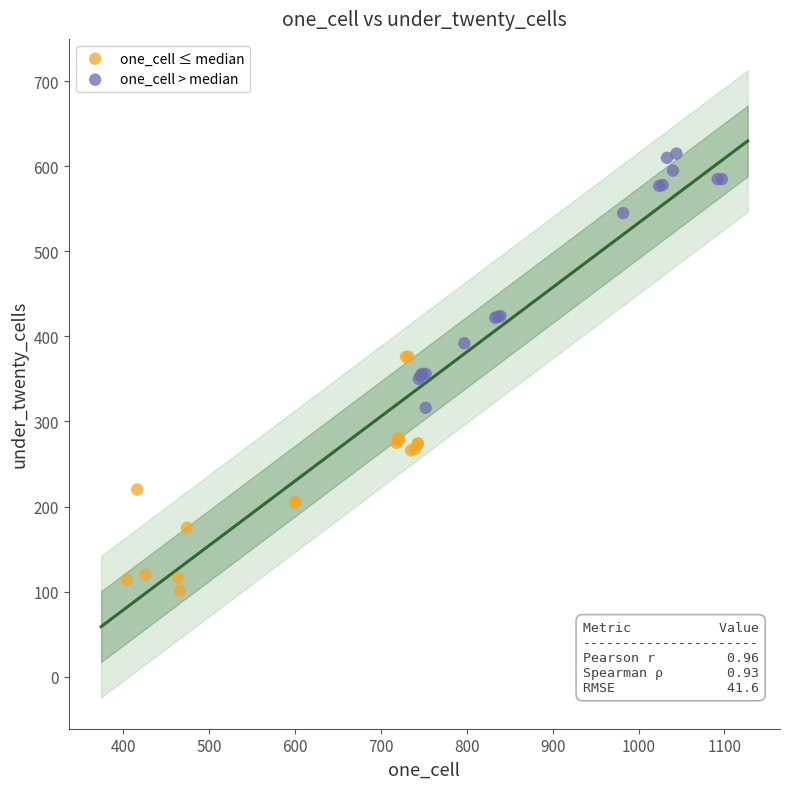

Which series reaches the minimum Y coordinate?

one_cell ≤ median